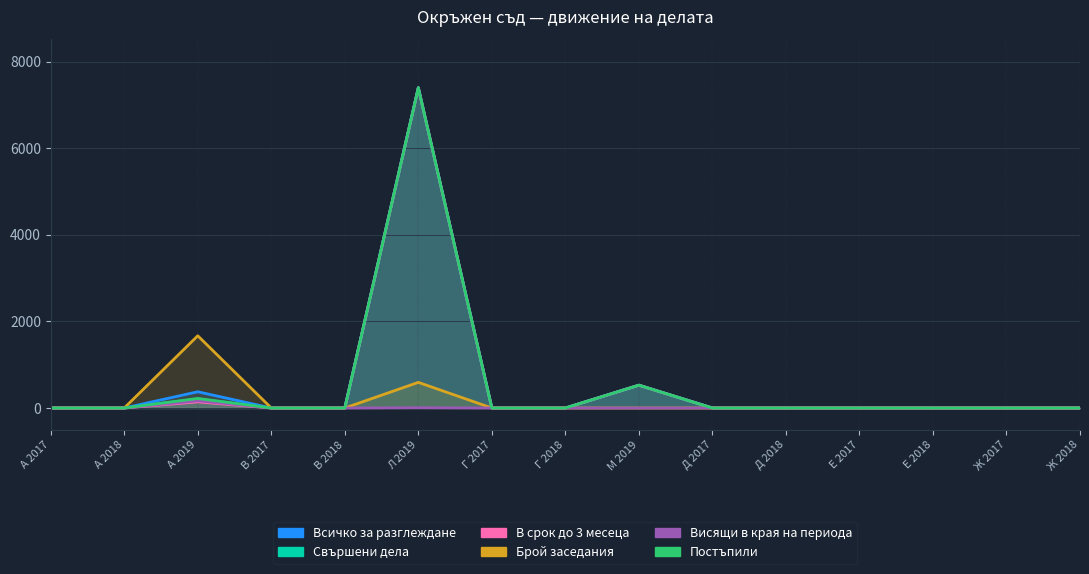

Rank the series by their maximum value, from lowest to highest.

Висящи в края на периода, Брой заседания, Свършени дела, В срок до 3 месеца, Постъпили, Всичко за разглеждане